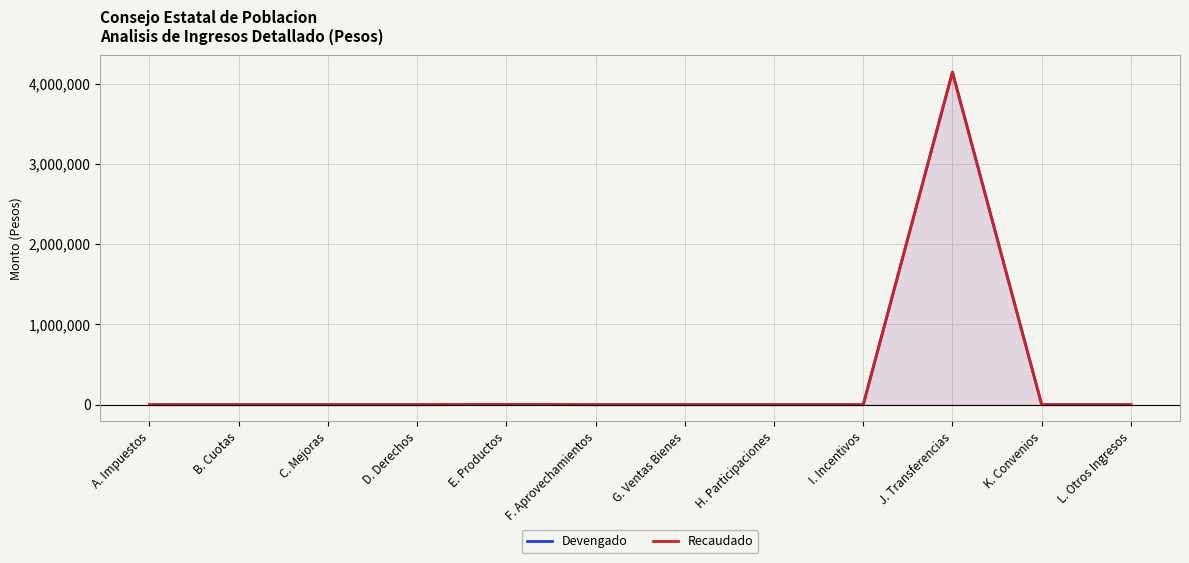

Count the number of categories in the chart.

12